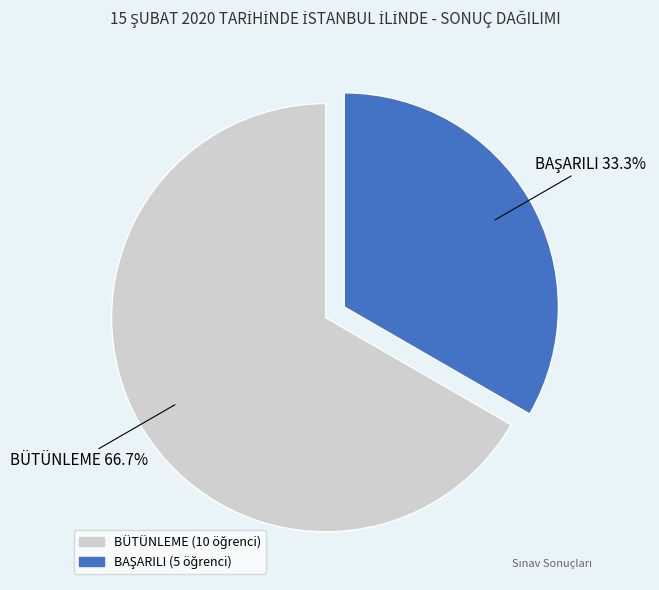

Which category has the biggest portion of the pie?

BÜTÜNLEME